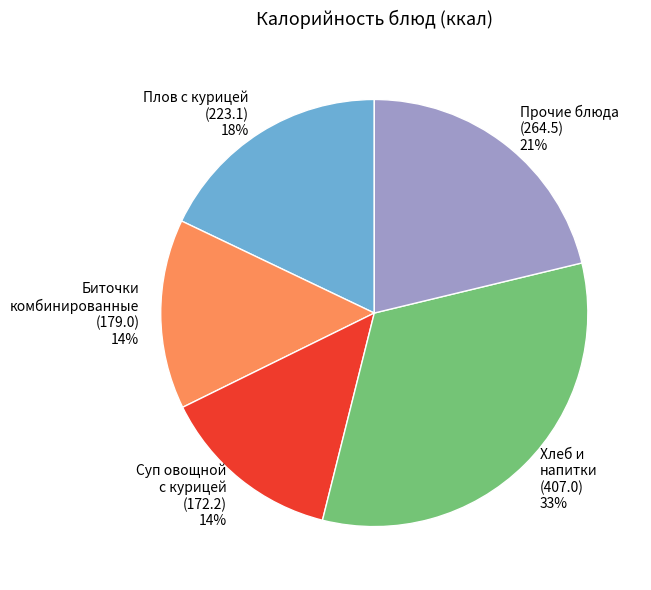

True or false: Хлеб и напитки accounts for 43% of the total.

False